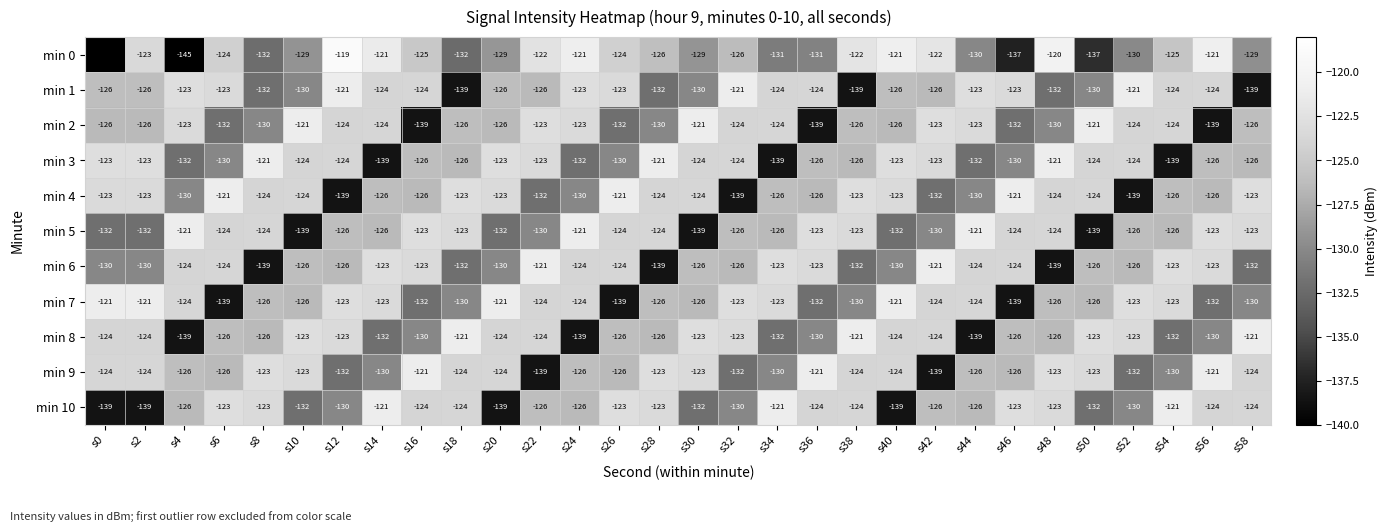

What is the sum of all min 6 values?

-3814.1